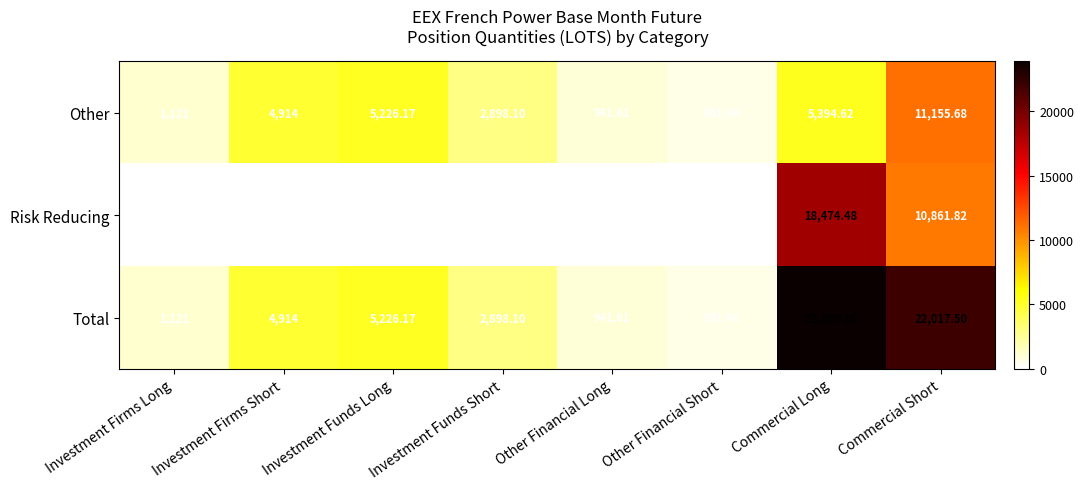

Which series has the largest range (max minus min)?

Total